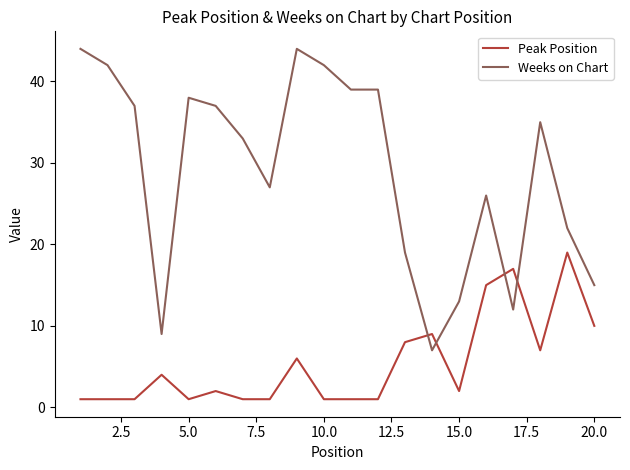

How many times do Peak Position and Weeks on Chart cross each other?

4